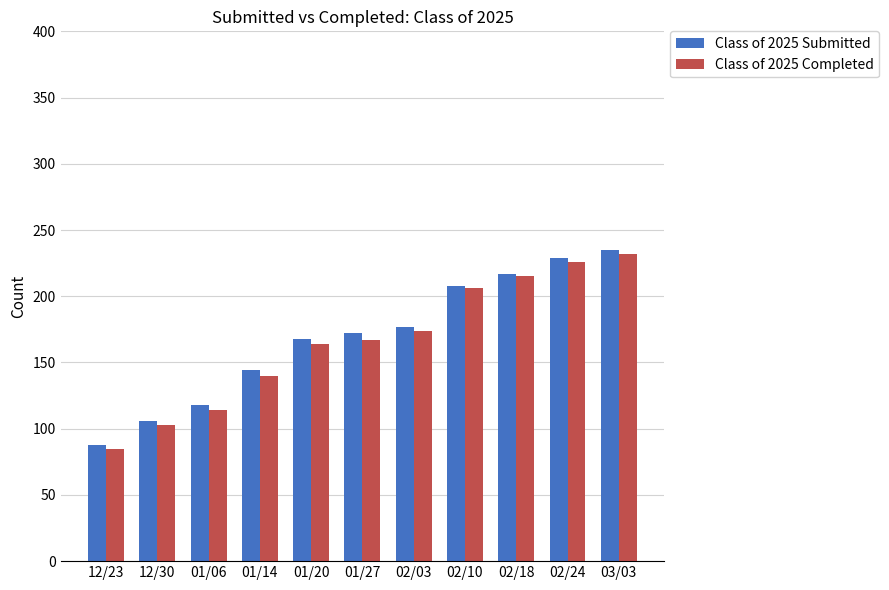

What is the smallest value displayed?

85